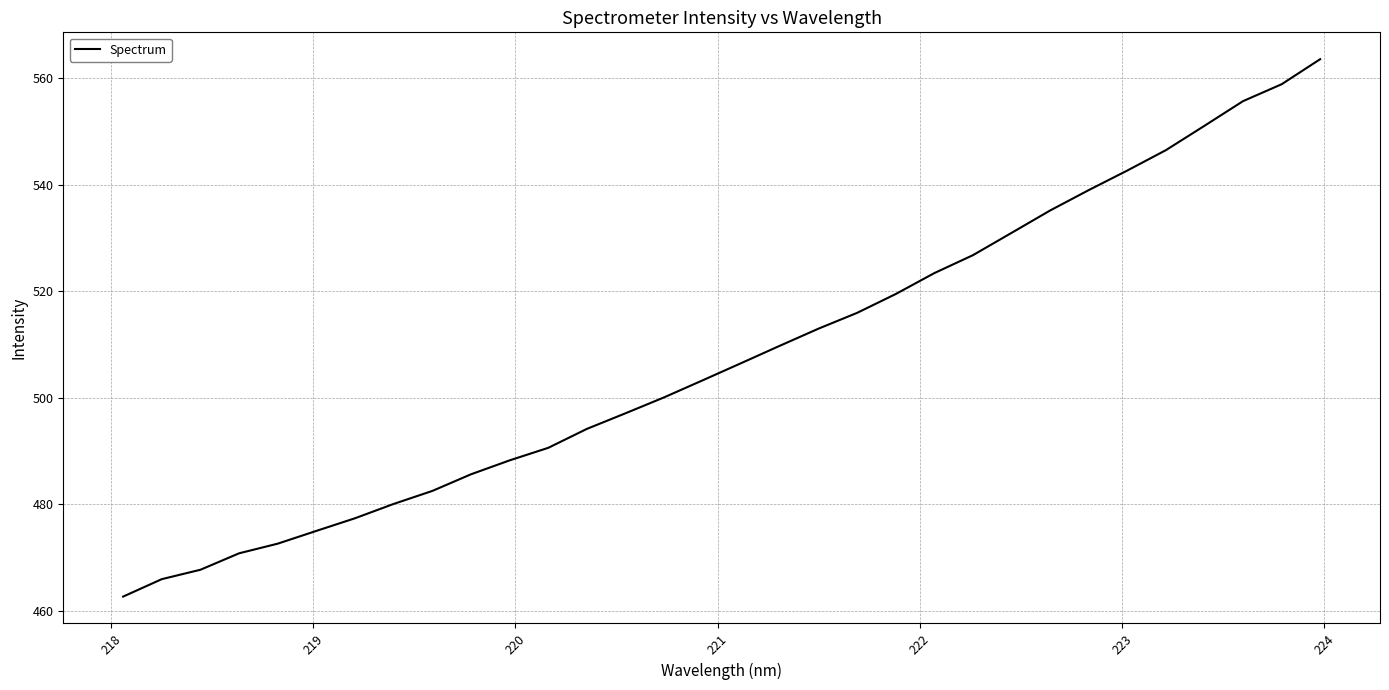

What is the difference between the maximum and minimum values?

100.9